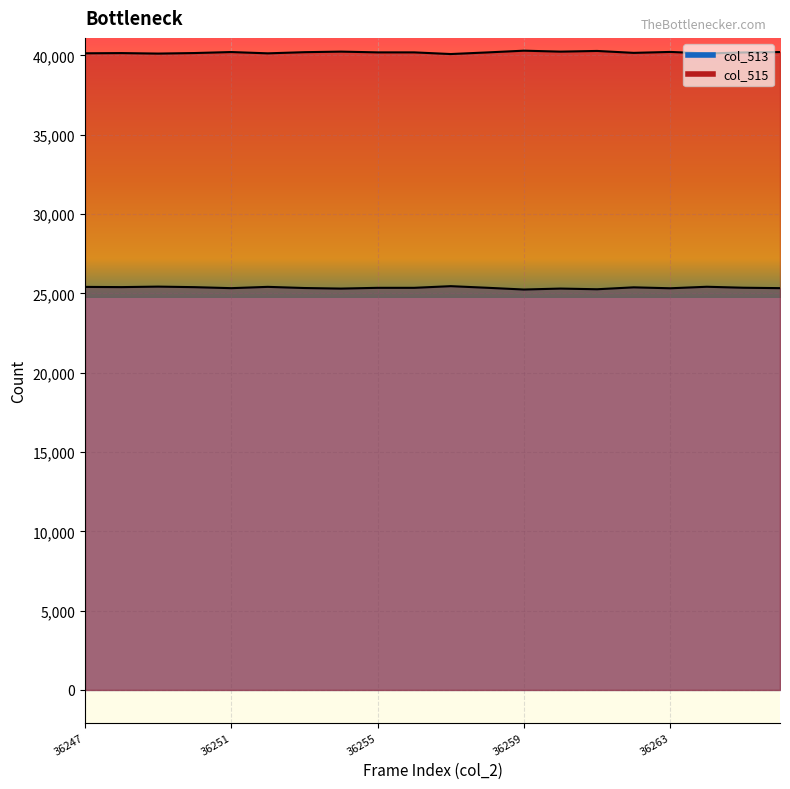

How many interior local valleys does the col_515 series have?

6